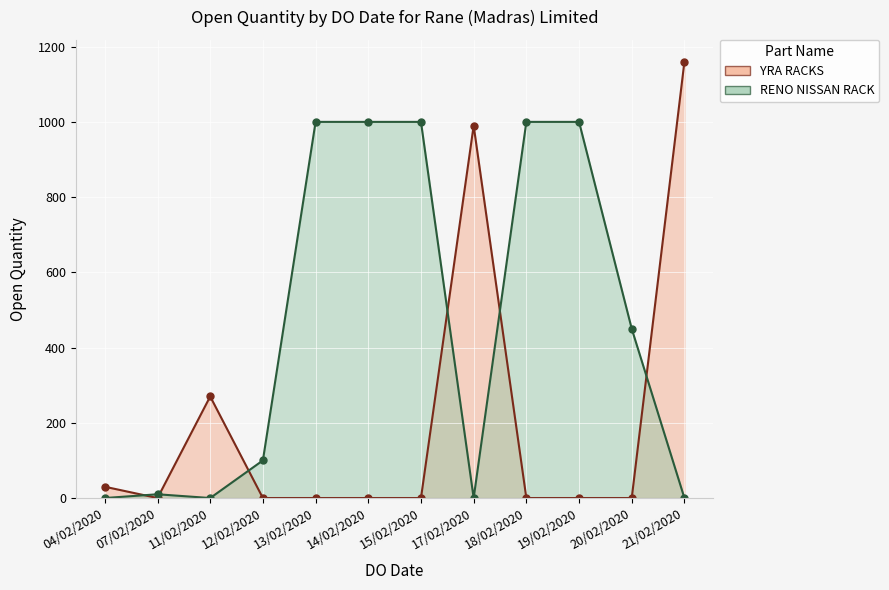

What is the sum of all YRA RACKS values?

2450